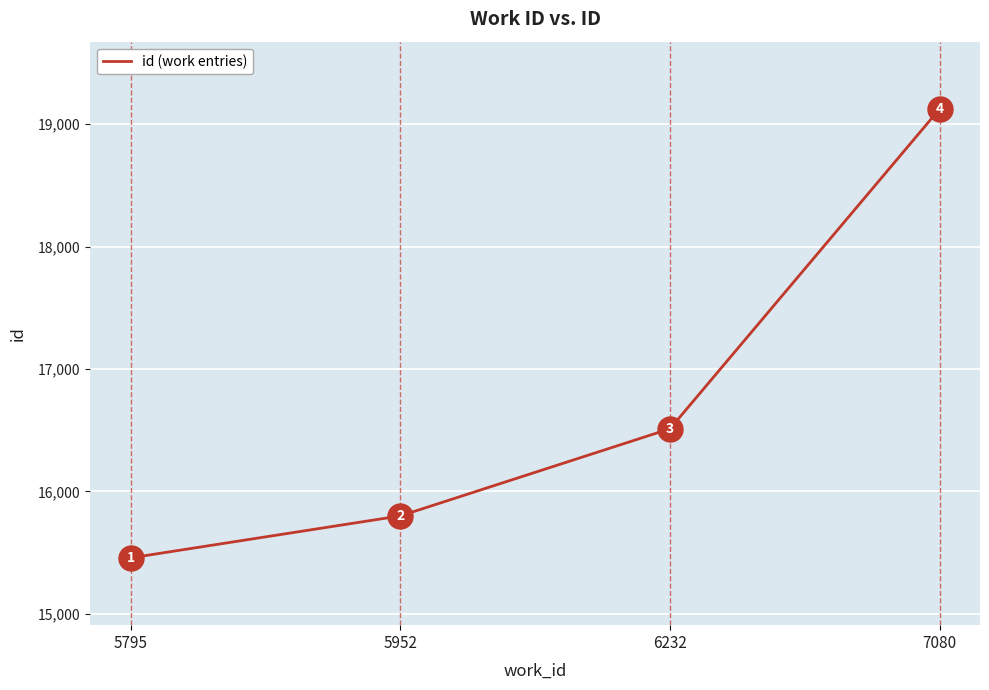

What is the ratio of the value at 5795 to the value at 6232?

0.9